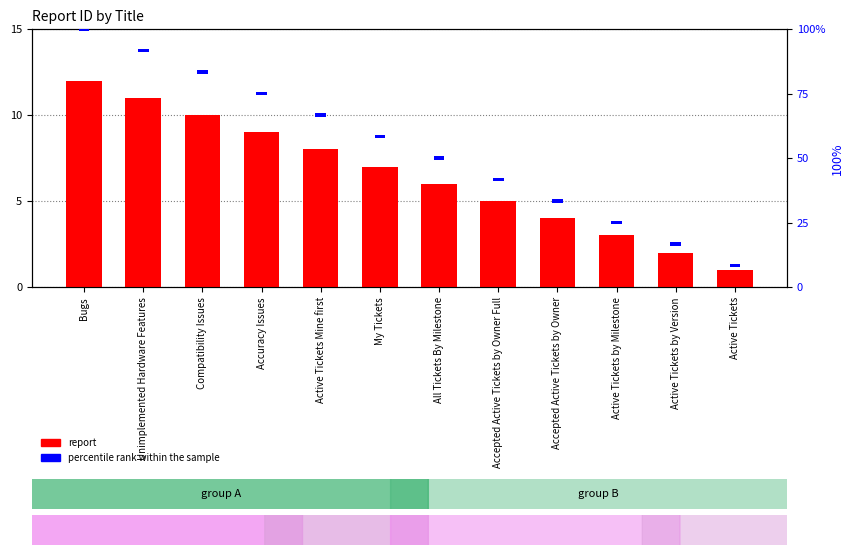

The value of report at All Tickets By Milestone is 6.0. True or false?

True